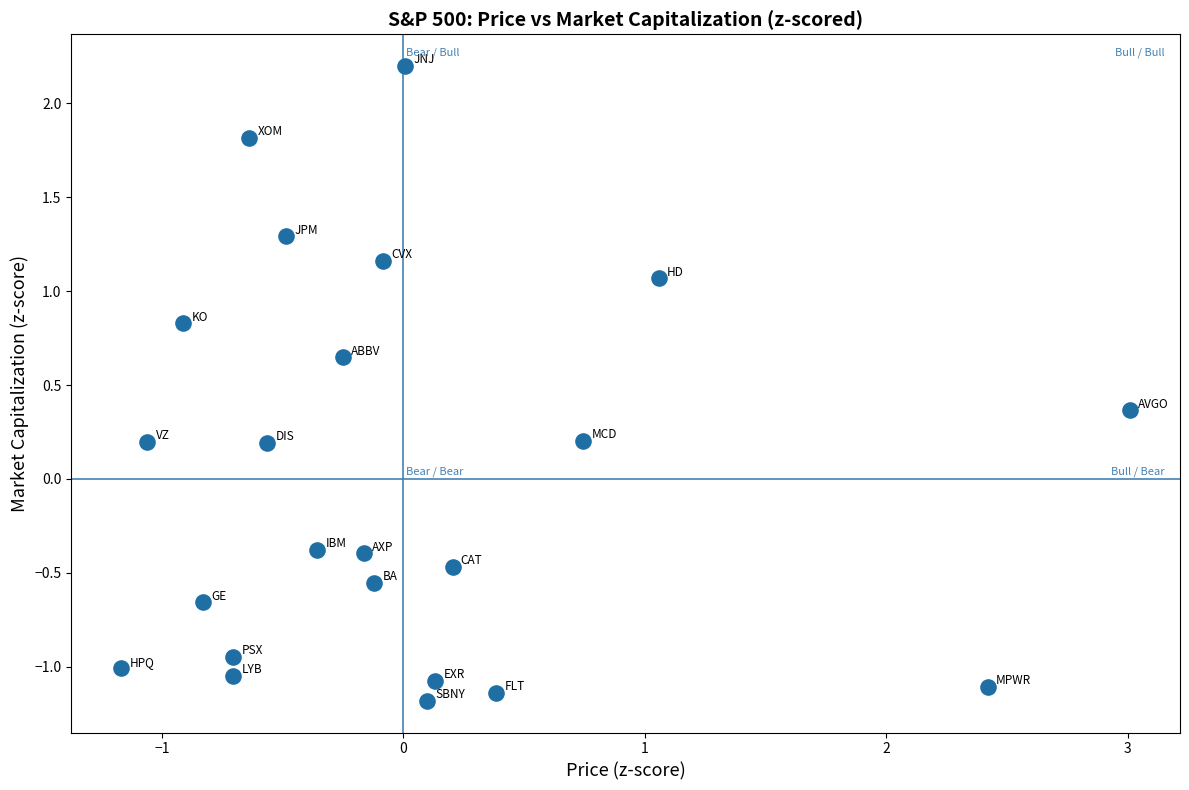

What is the range of Y values (max minus min)?

3.4